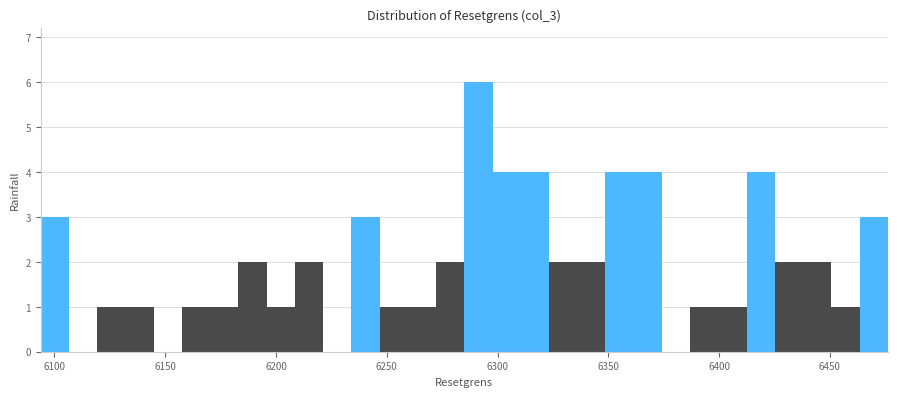

Read against the x-axis, roughly where is the centre of the tallest bar?

6290